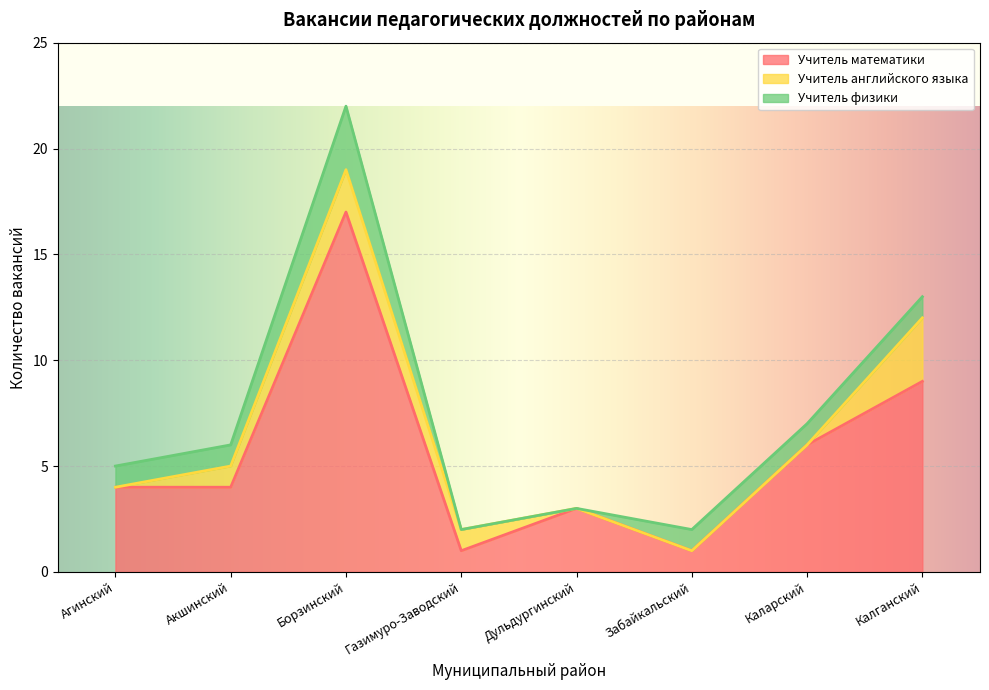

True or false: Учитель английского языка has more than 2 interior local peaks.

False